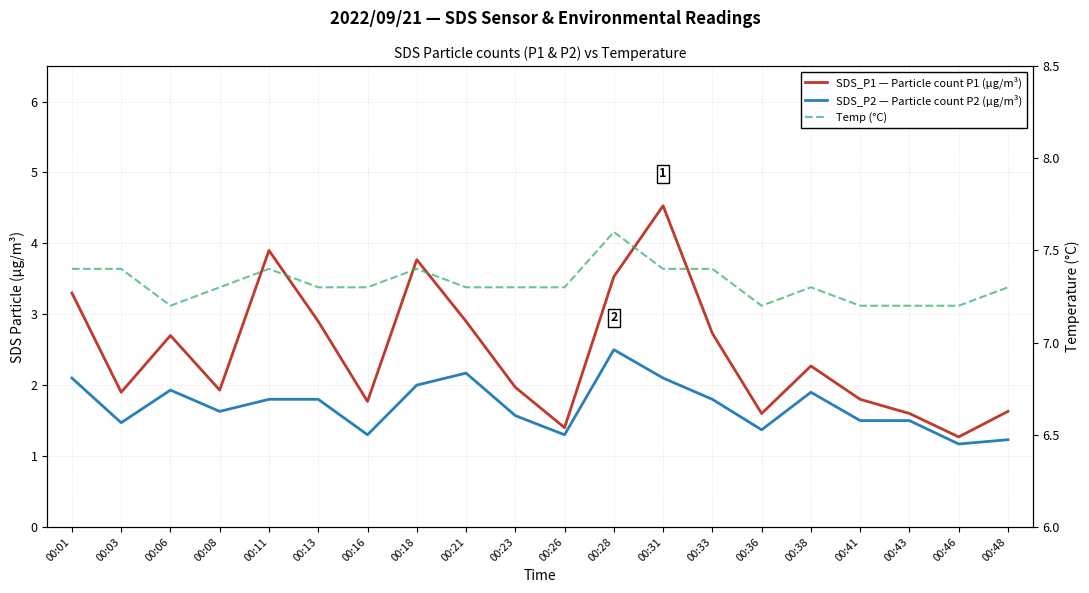

True or false: SDS_P1 — Particle count P1 (µg/m³) and Temp (°C) cross at least once.

False